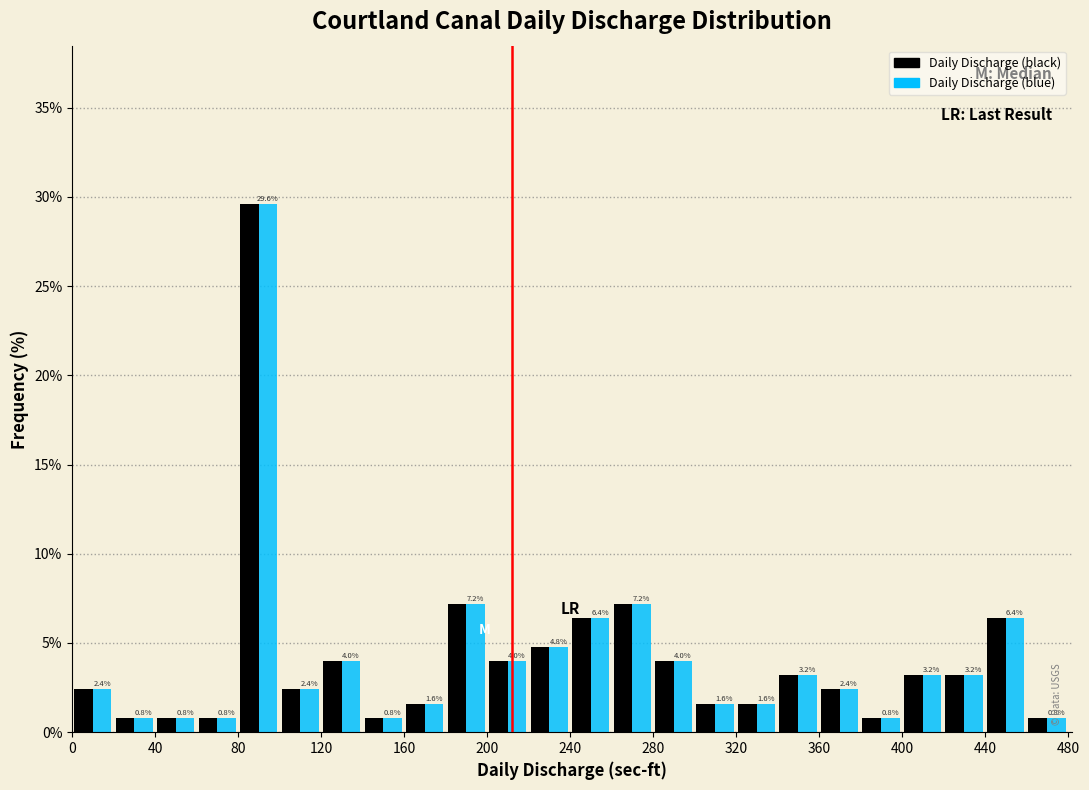

In the Daily Discharge (blue) series, which range on the x-axis has the tallest bar?

80 to 100